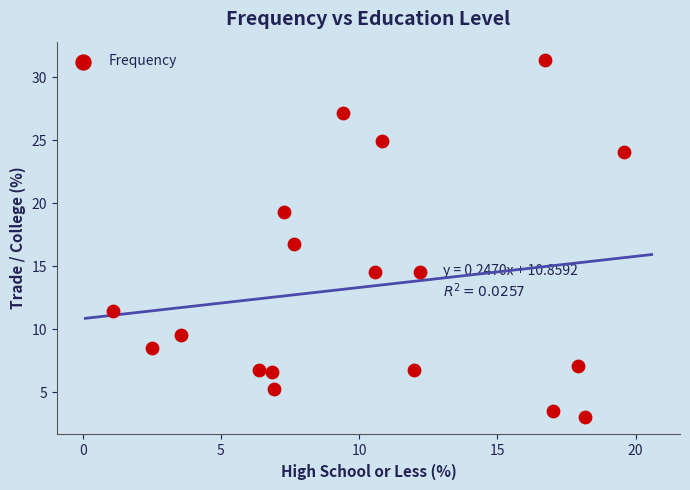

What is the range of Y values (max minus min)?

28.3